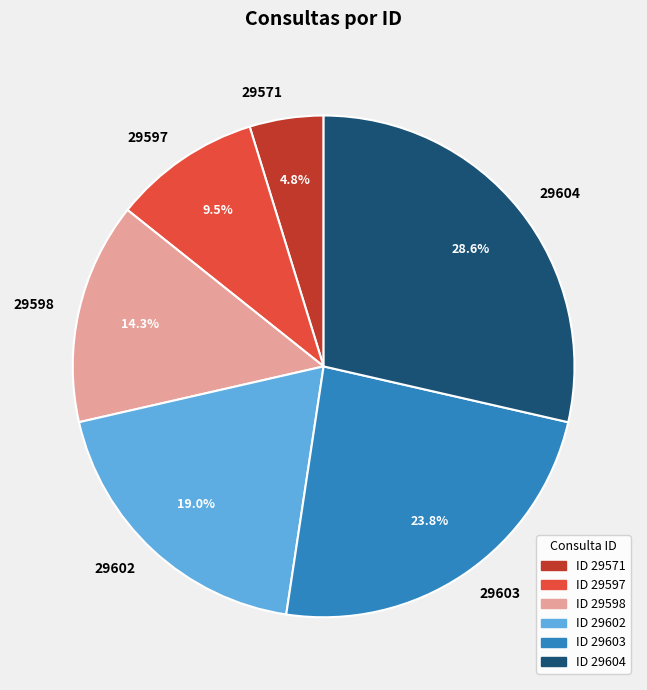

Count the number of slices in the pie.

6